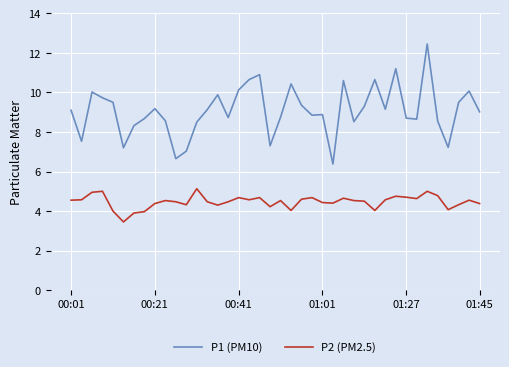

Is this an area chart (filled region under the line)?

No